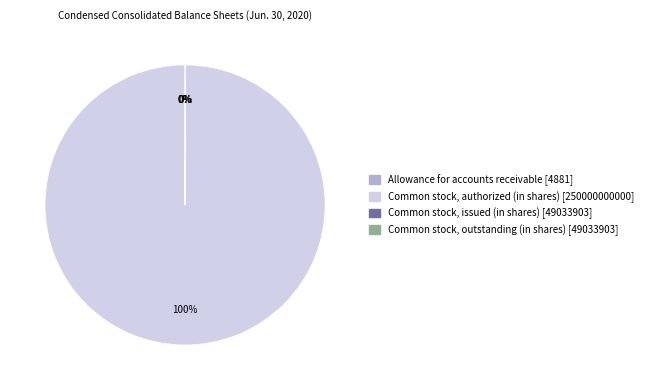

Is there any slice that represents more than half of the pie?

Yes